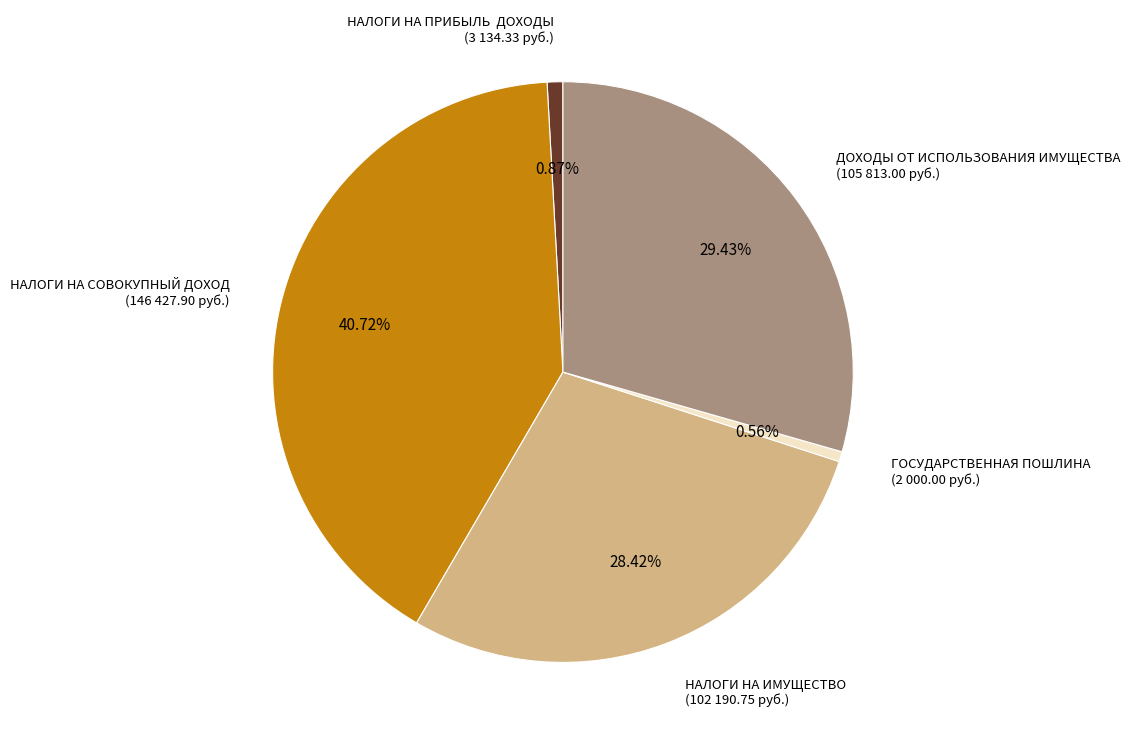

Is there any slice that represents more than half of the pie?

No